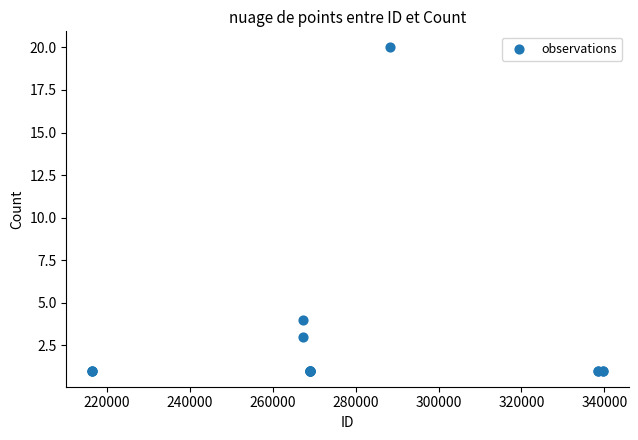

What Y value in the scatter plot is closest to 10?

4